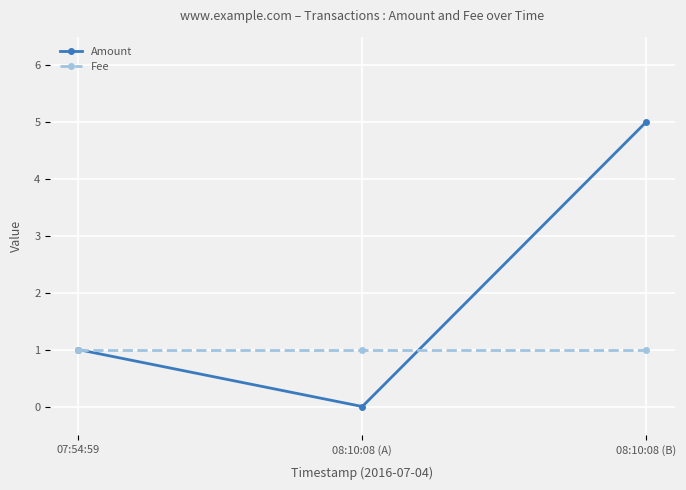

Which series has the largest range (max minus min)?

Amount